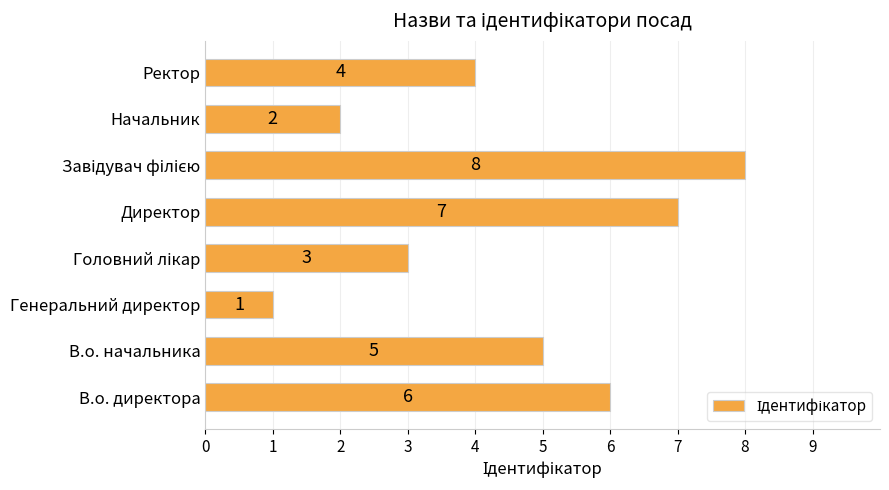

Reading bottom to top, transcribe all the data shown in this chart.

6	5	1	3	7	8	2	4